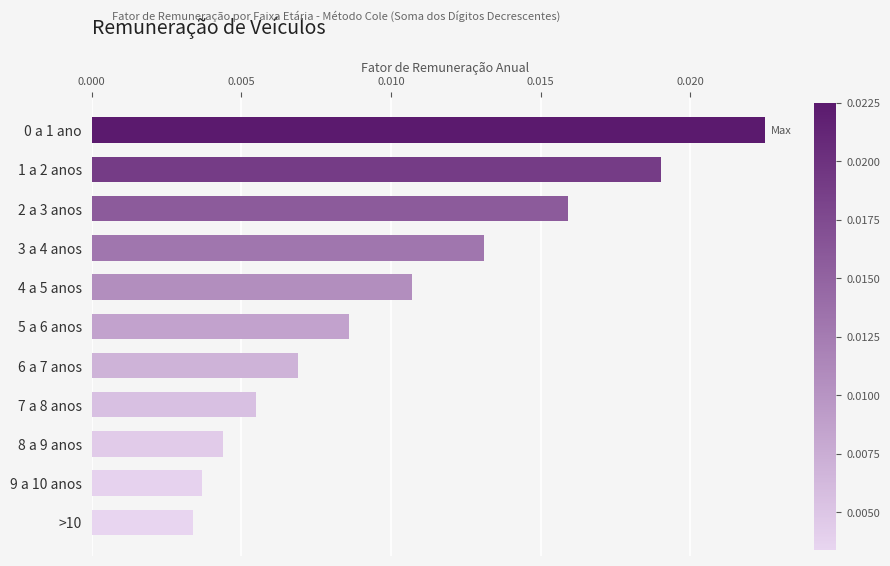

Which has a higher value, 4 a 5 anos or 3 a 4 anos?

3 a 4 anos